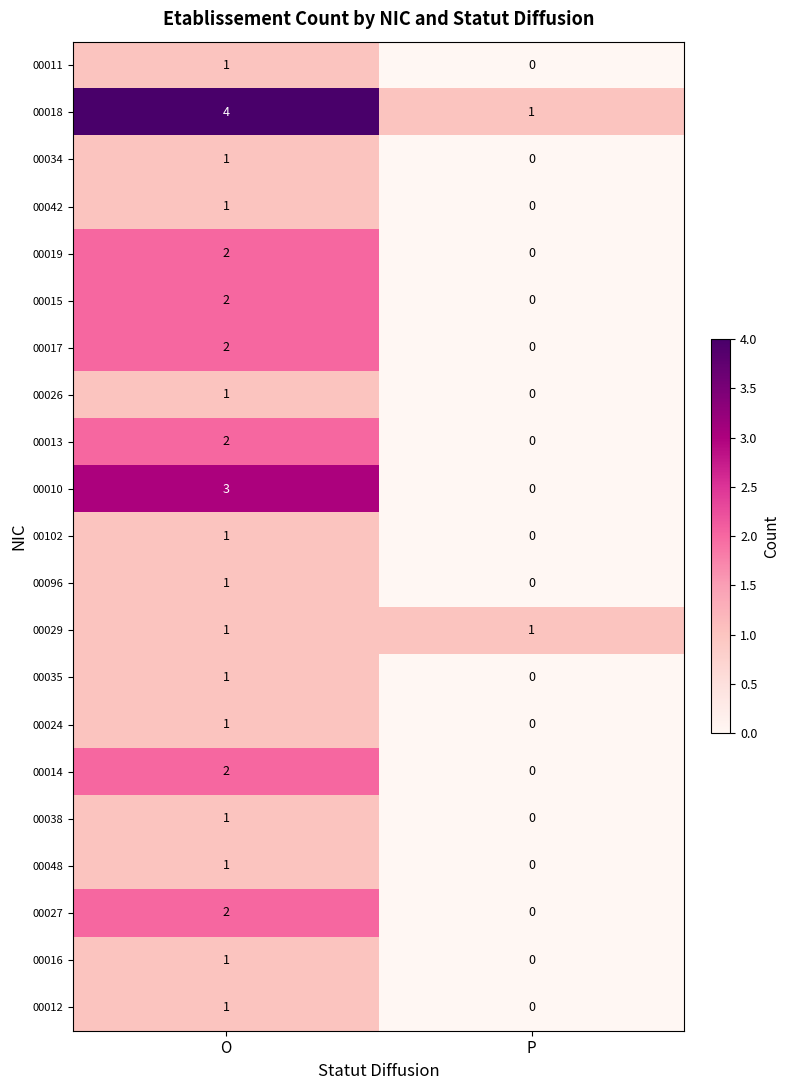

How many data points does each series have?

2